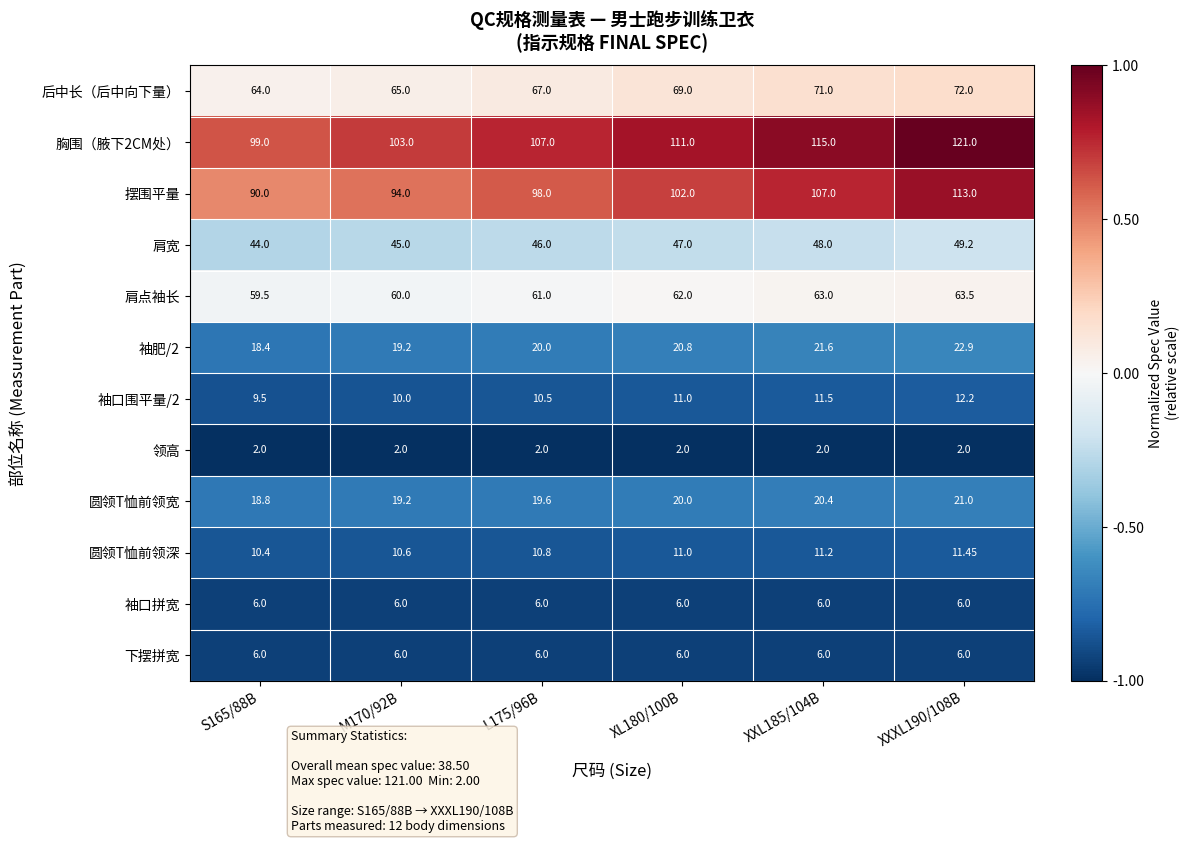

Which series has the widest spread of values?

摆围平量